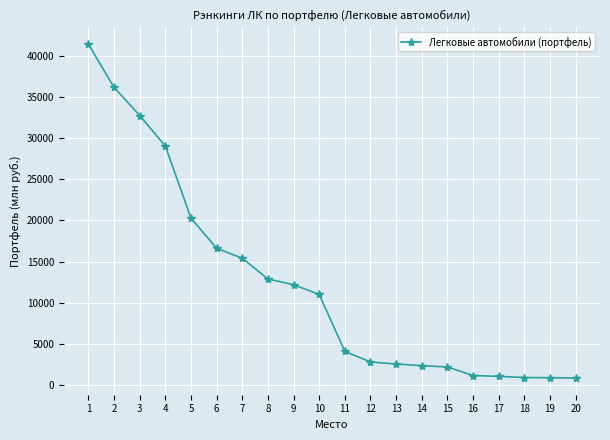

What is the sum of the values at 16 and 3?

33895.7